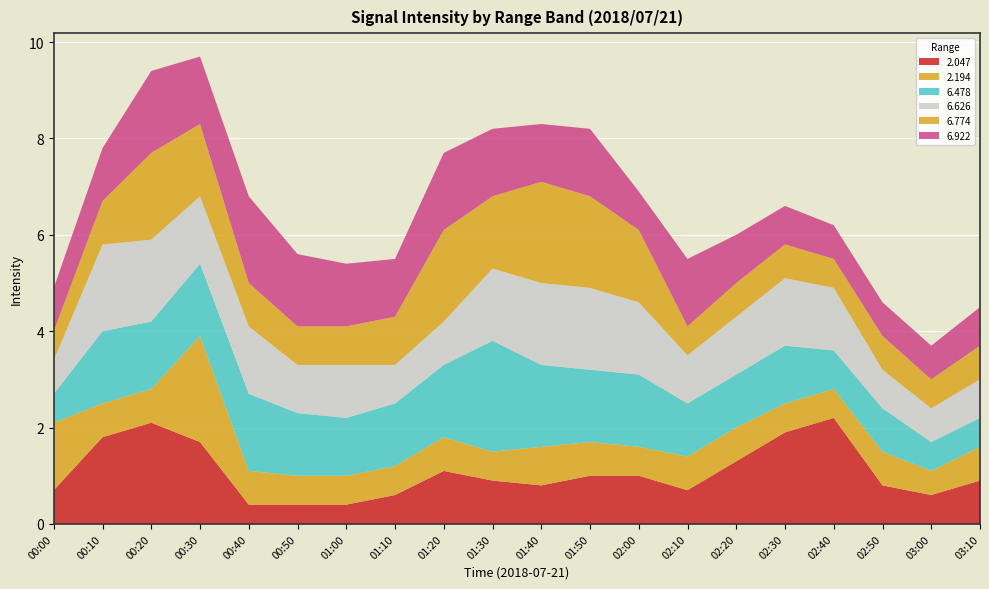

Reading left to right, transcribe all the data shown in this chart.

2.047: 0.7	1.8	2.1	1.7	0.4	0.4	0.4	0.6	1.1	0.9	0.8	1.0	1.0	0.7	1.3	1.9	2.2	0.8	0.6	0.9
2.194: 1.4	0.7	0.7	2.2	0.7	0.6	0.6	0.6	0.7	0.6	0.8	0.7	0.6	0.7	0.7	0.6	0.6	0.7	0.5	0.7
6.478: 0.6	1.5	1.4	1.5	1.6	1.3	1.2	1.3	1.5	2.3	1.7	1.5	1.5	1.1	1.1	1.2	0.8	0.9	0.6	0.6
6.626: 0.7	1.8	1.7	1.4	1.4	1.0	1.1	0.8	0.9	1.5	1.7	1.7	1.5	1.0	1.2	1.4	1.3	0.8	0.7	0.8
6.774: 0.6	0.9	1.8	1.5	0.9	0.8	0.8	1.0	1.9	1.5	2.1	1.9	1.5	0.6	0.7	0.7	0.6	0.7	0.6	0.7
6.922: 0.9	1.1	1.7	1.4	1.8	1.5	1.3	1.2	1.6	1.4	1.2	1.4	0.8	1.4	1.0	0.8	0.7	0.7	0.7	0.8